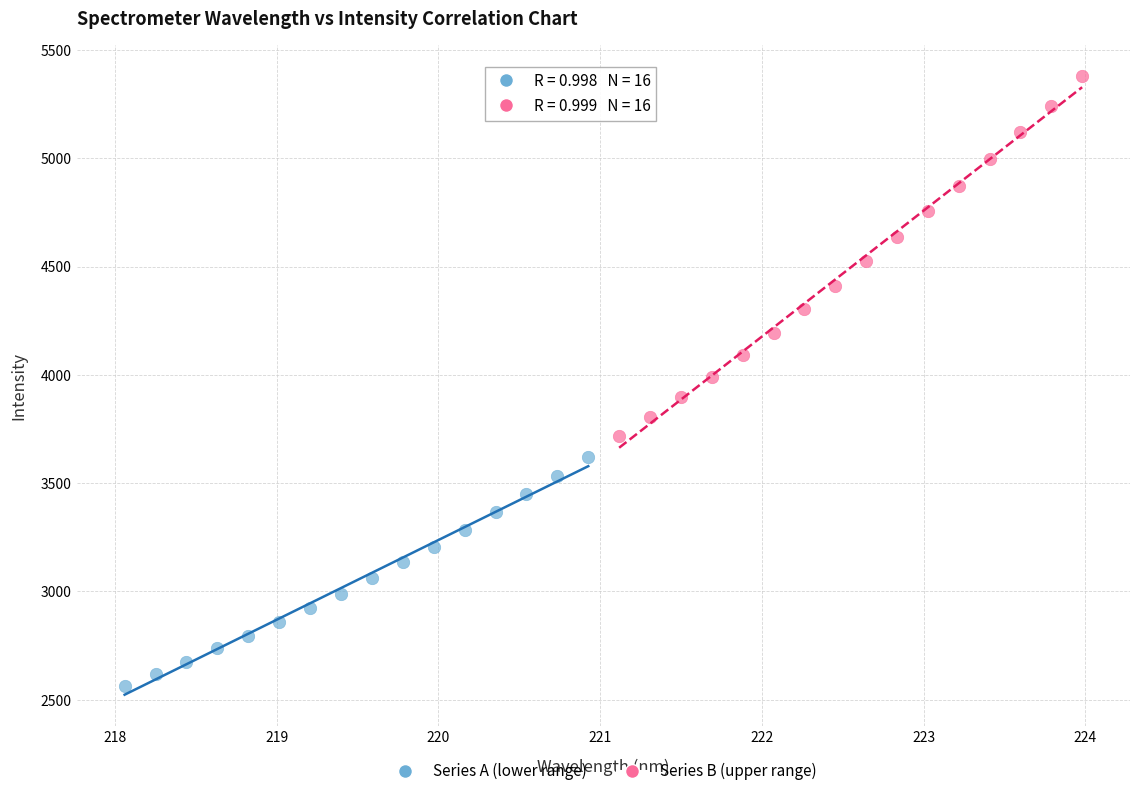

Which series has the widest spread of Y values?

Series B (upper range)